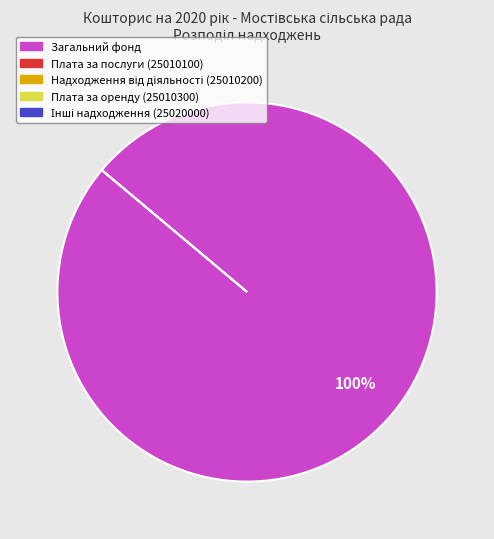

Is there a majority slice in this chart?

Yes